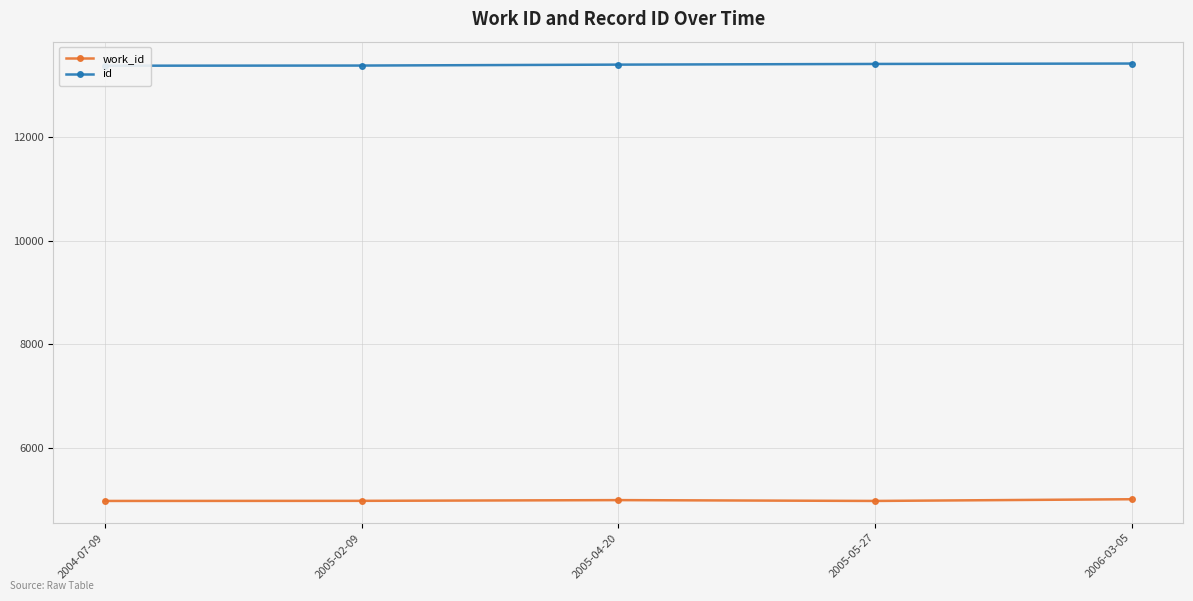

What is the average value of the id series?

13402